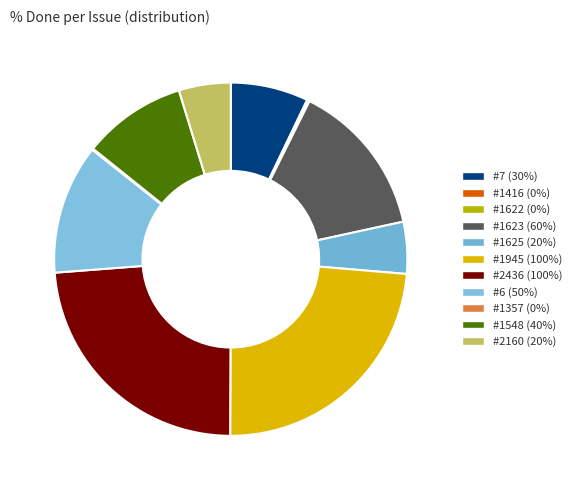

To the nearest percent, what is the difference between the #2160 and #1416 slice percentages?

5%